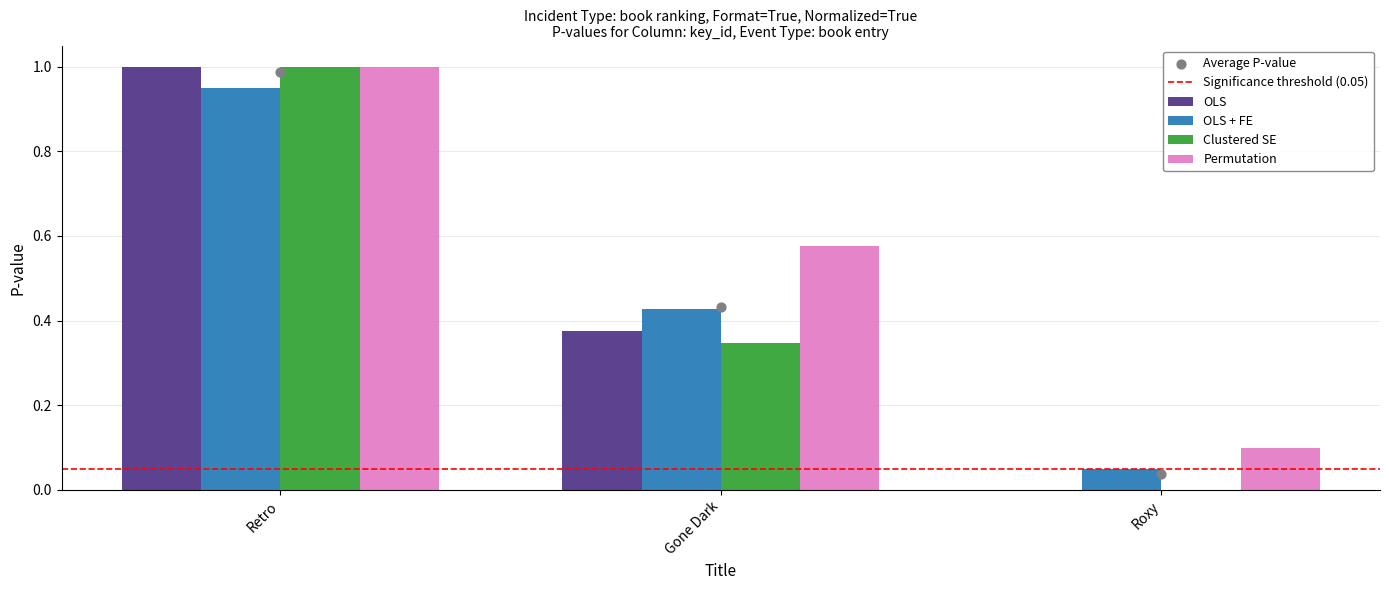

Which series has the largest total across all categories?

Clustered SE